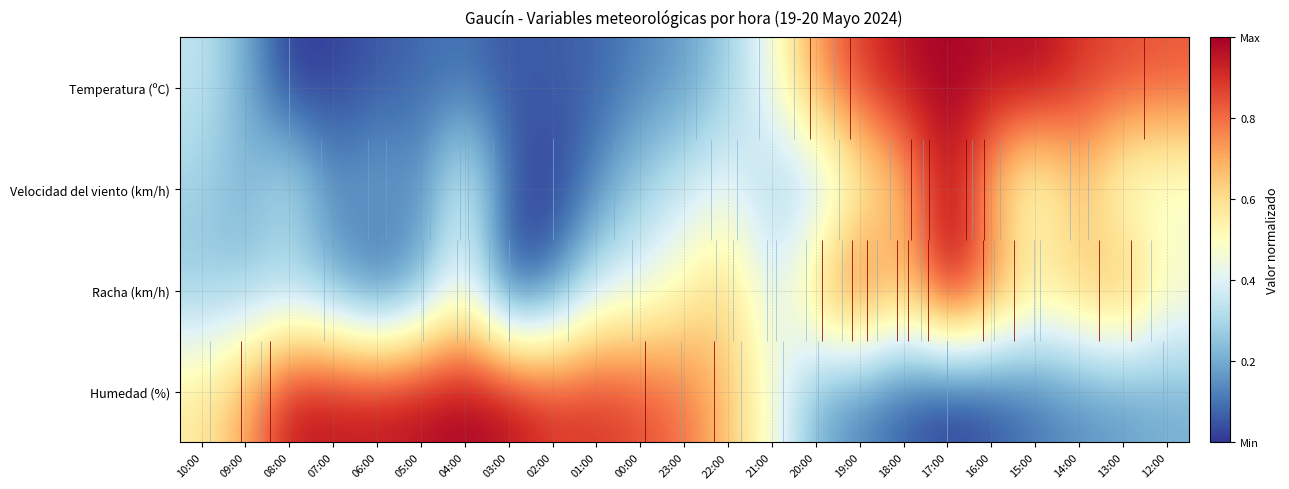

What is the average value of the Temperatura (ºC) series?

0.4